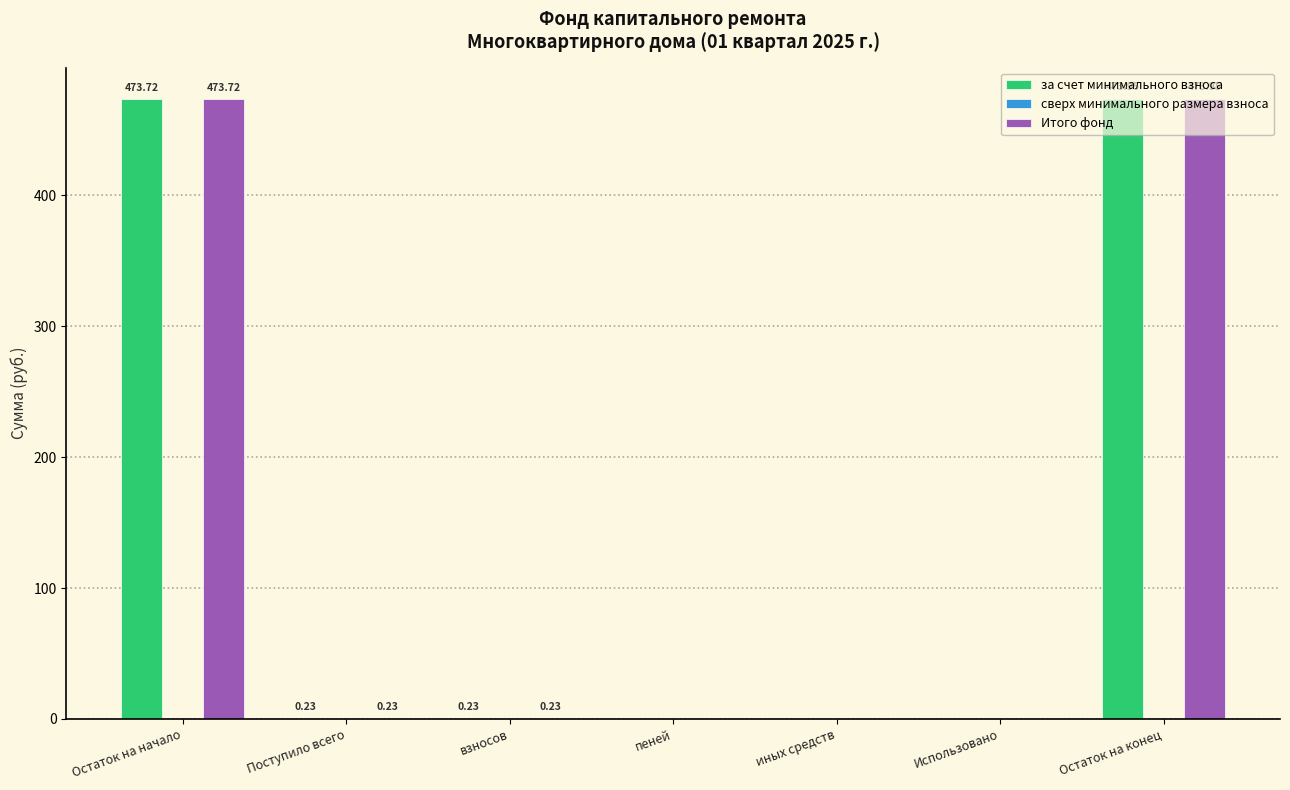

Which category has the highest value across all series?

Остаток на конец